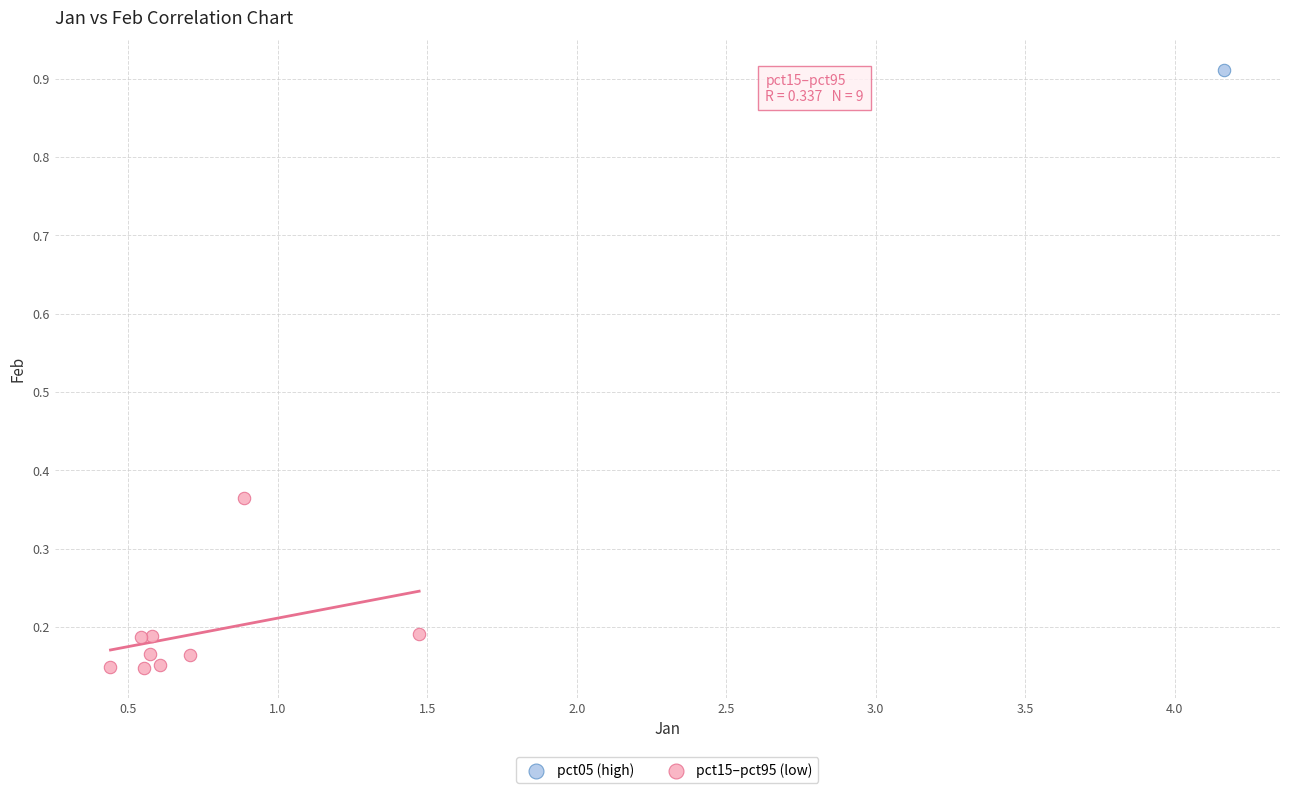

What are all the series names shown in the legend?

pct05 (high), pct15–pct95 (low)